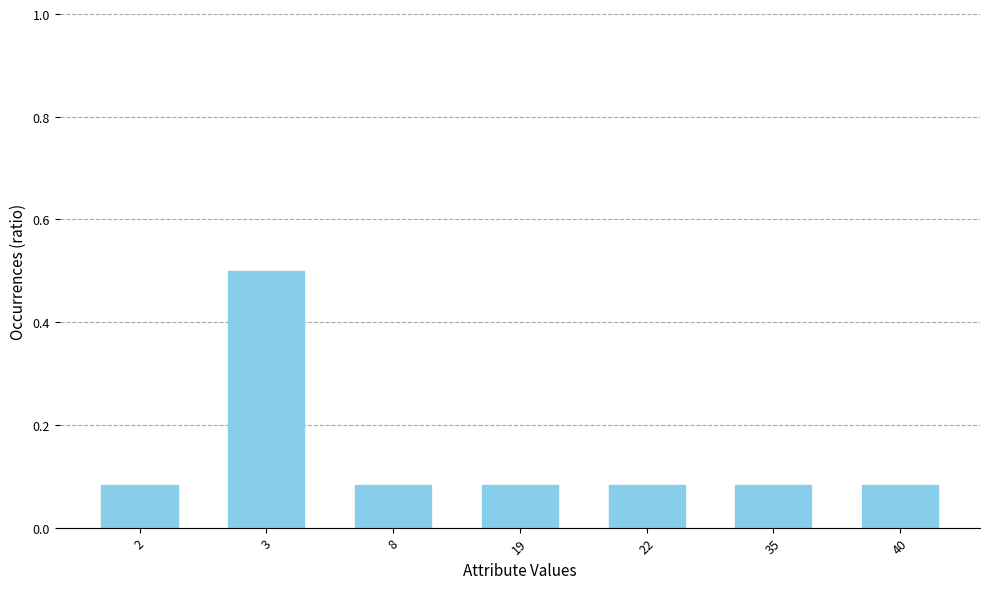

What is the change in value from 3 to 40?

-0.4